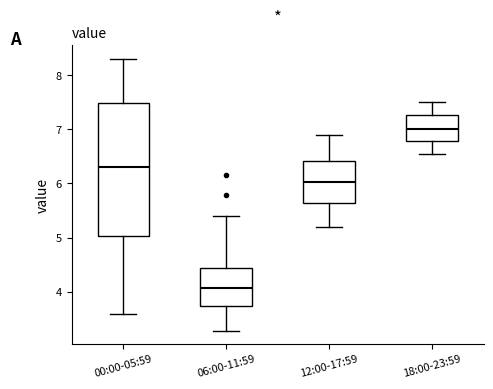

Comparing the boxes themselves (not the whiskers), which one is the tallest?

00:00-05:59